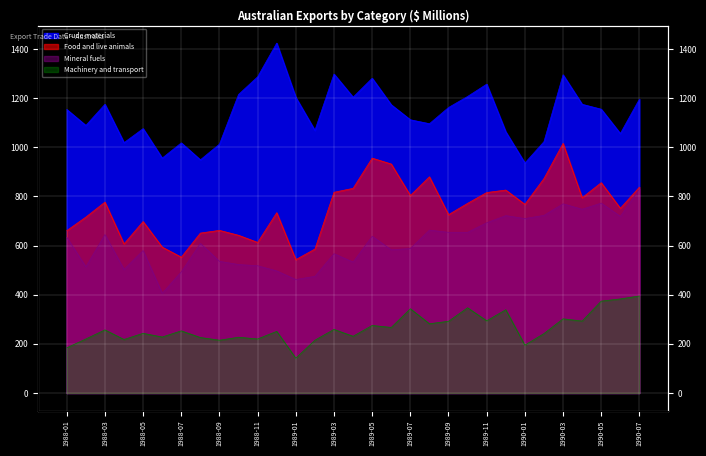

What is the approximate value of Crude materials at 1988-08, to the nearest 50?

950